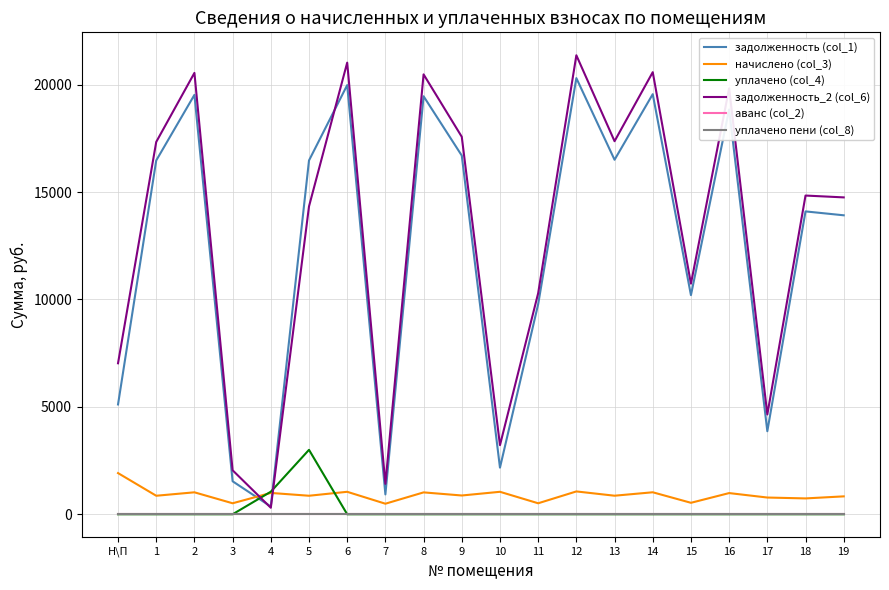

How many interior local peaks does the уплачено (col_4) series have?

1